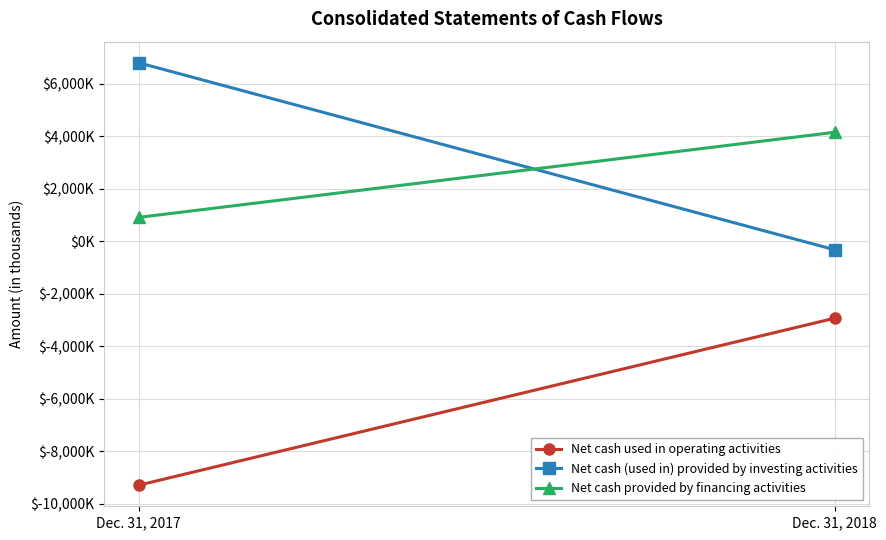

What is the sum of all Net cash used in operating activities values?

-12235